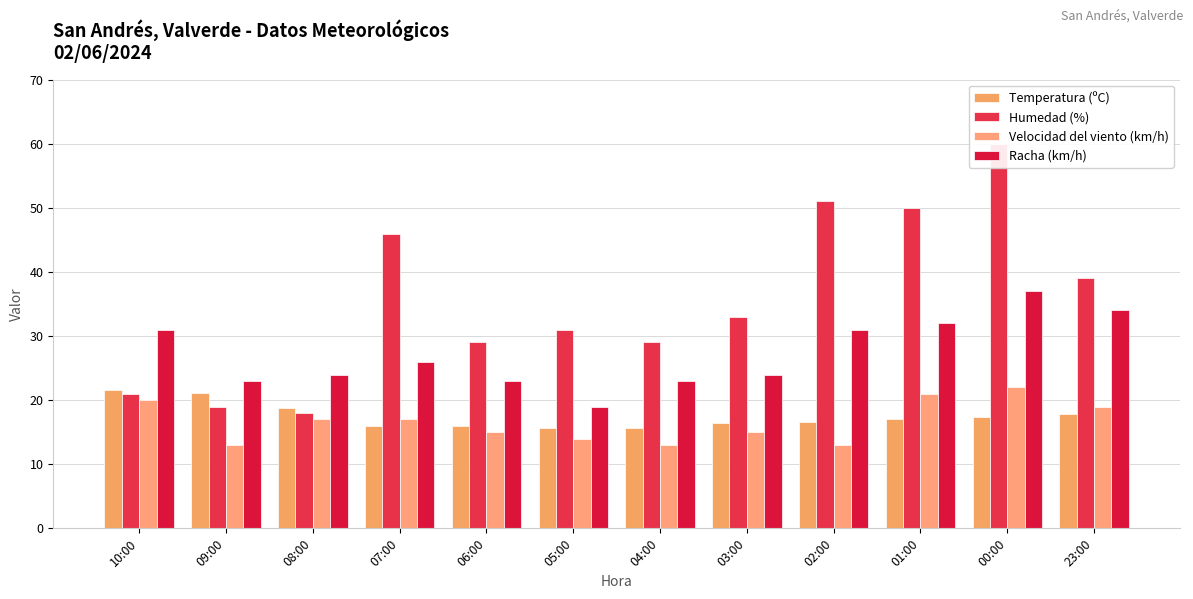

Is it true that Humedad (%) equals 63.4 at 23:00?

False